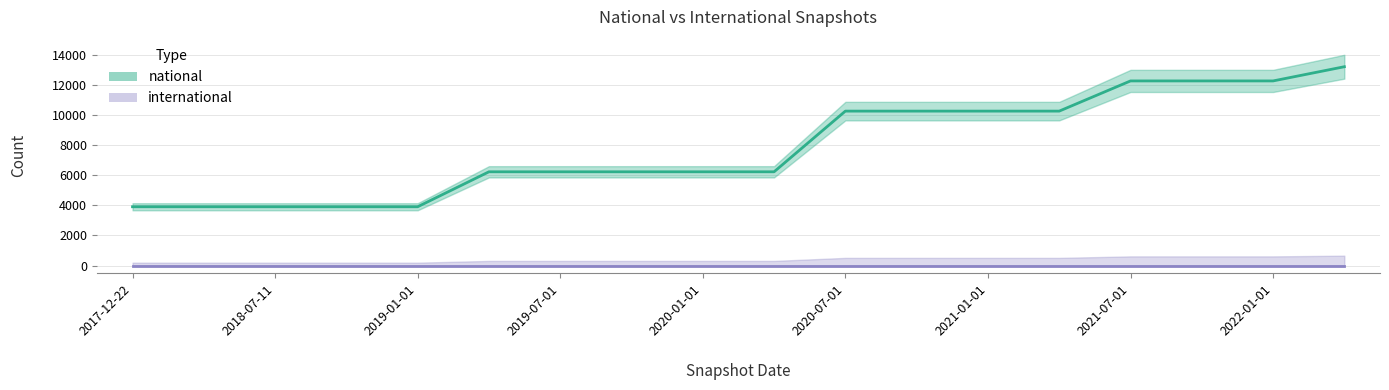

Is it true that the value at 2020-10-01 is 15071?

False